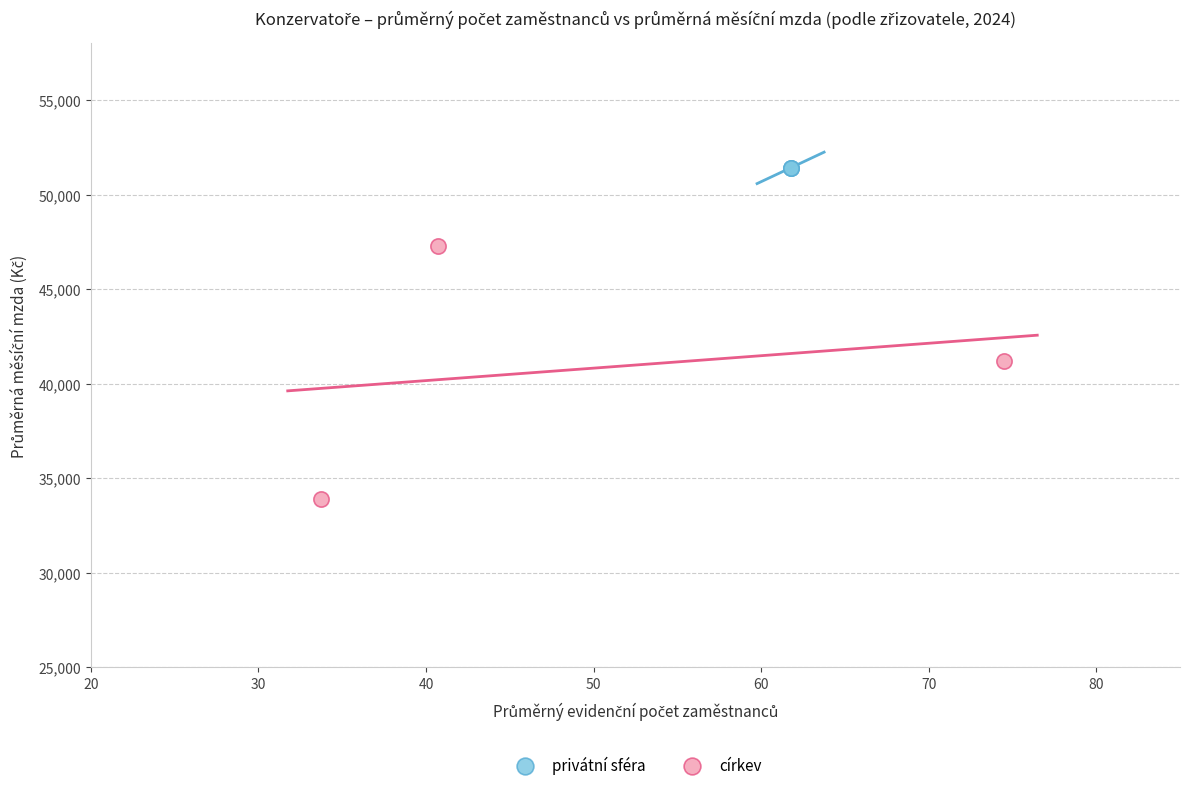

Which series reaches the minimum Y coordinate?

církev